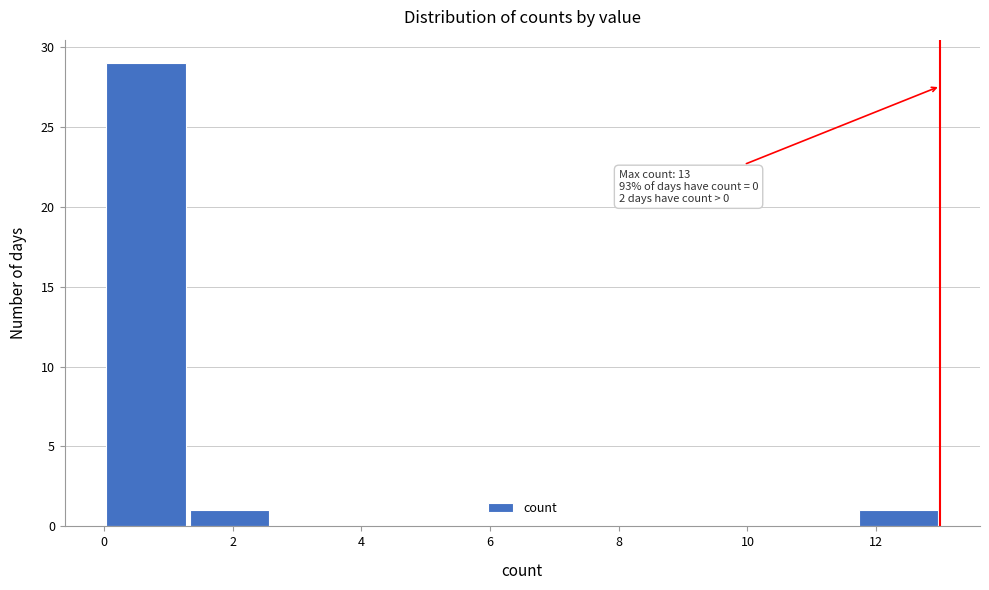

Over which range of the x-axis is the bar tallest?

0.0 to 1.3